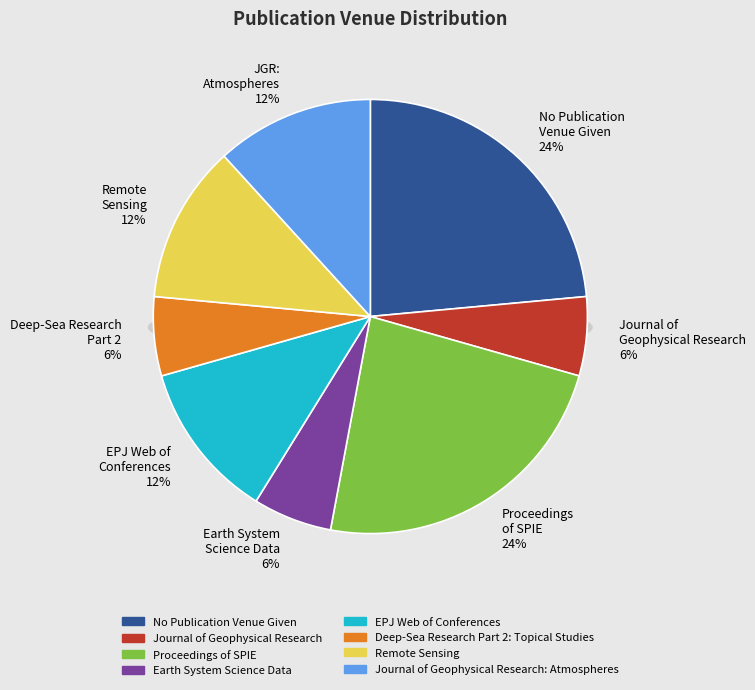

Is it true that Proceedings of SPIE is 24% of the pie?

True